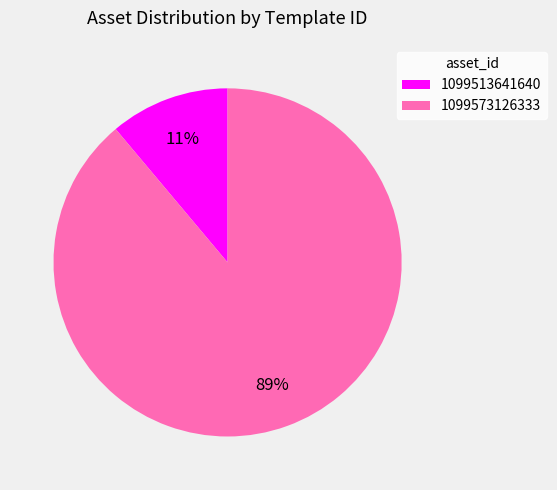

Which category has the biggest portion of the pie?

1099573126333